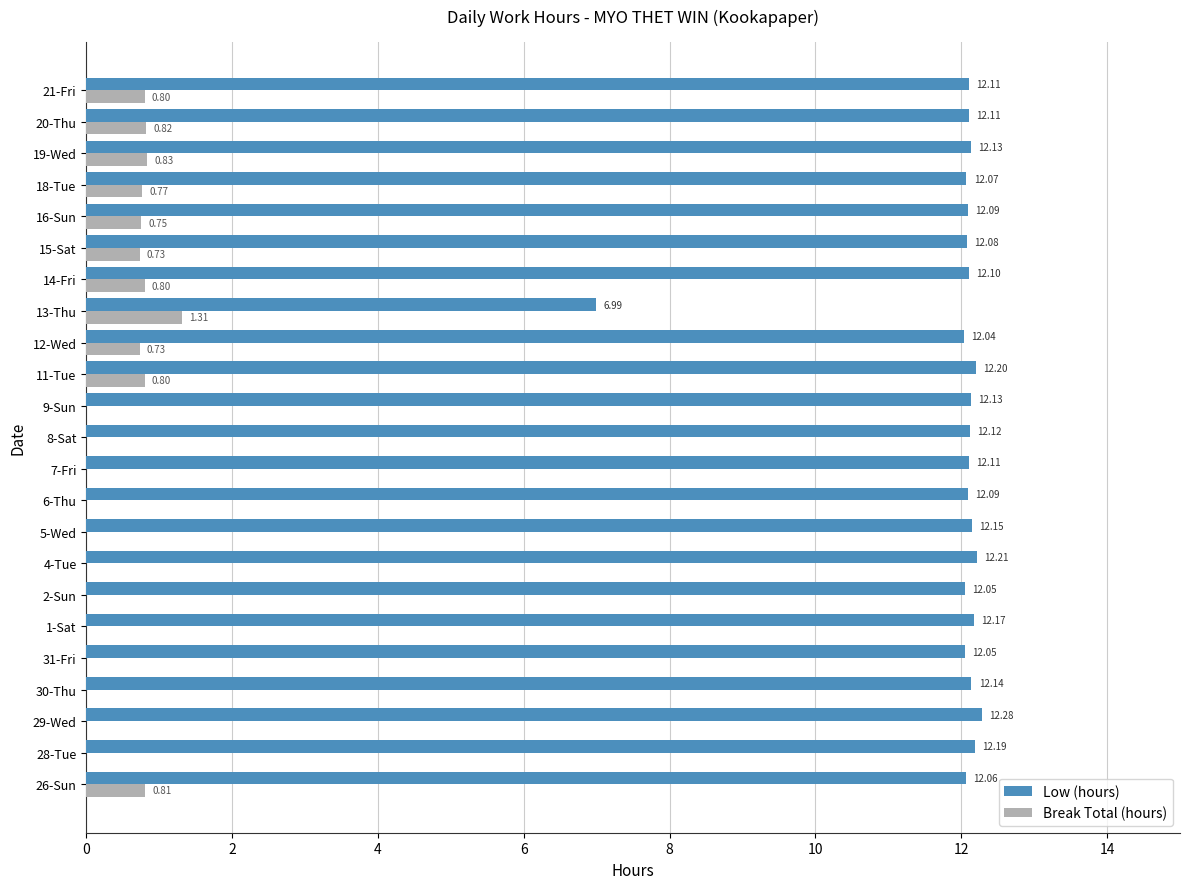

What is the sum of all Low (hours) values?

273.7